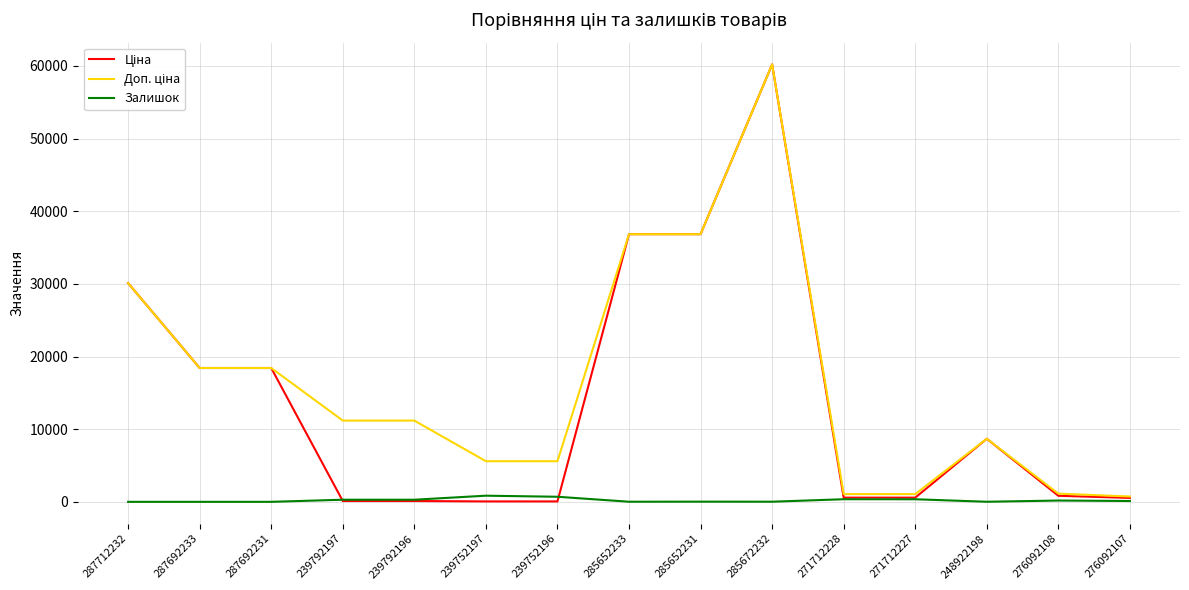

At which category is the sum across all series the highest?

285672232